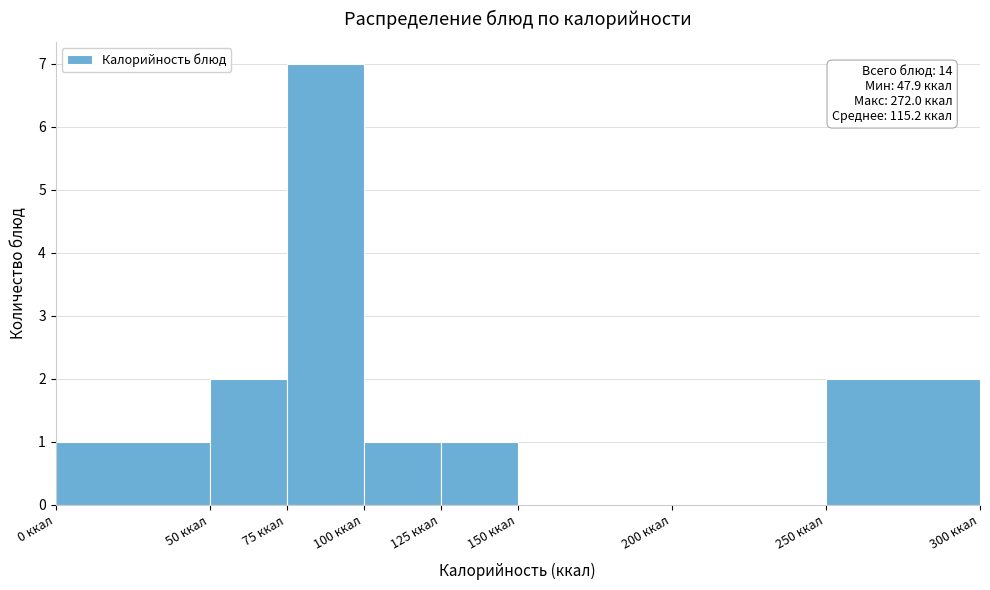

Which range on the x-axis has the tallest bar?

75 to 100